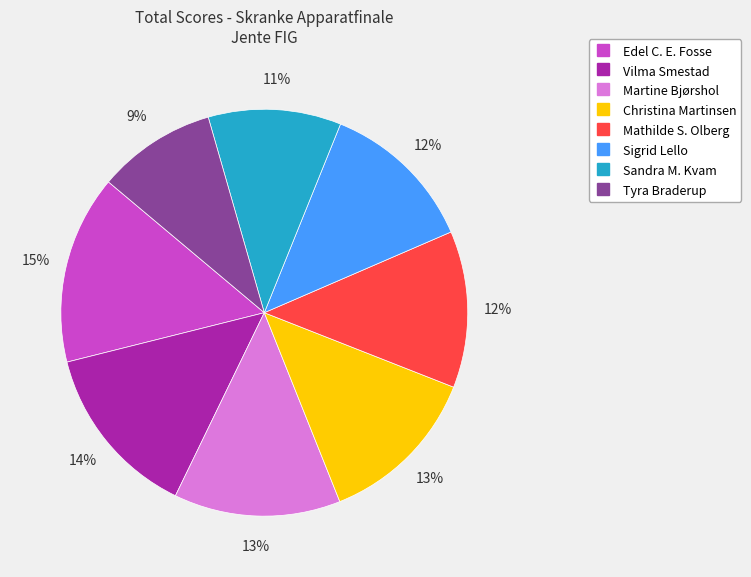

To the nearest percent, what is the difference between the largest and smallest slice percentages?

6%